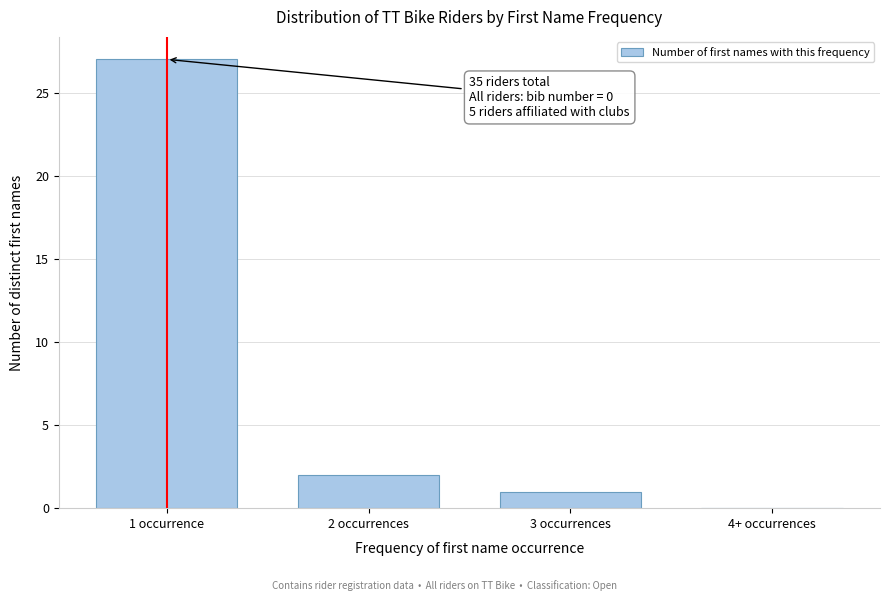

Reading left to right, what are all the values shown in this chart?

1 occurrence=27	2 occurrences=2	3 occurrences=1	4+ occurrences=0